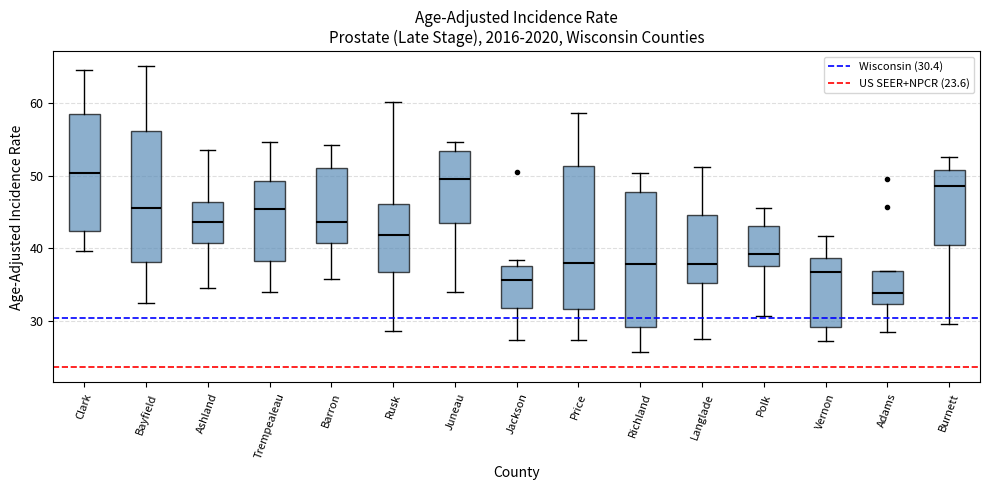

Reading left to right, read every box against the y-axis: the position of its median line, the range the box covers, and the ends of its whiskers. The values are not printed on the chart, so give them approximately, as read against the axis.

Clark: median 50, box 42 to 58, whiskers 40 to 65
Bayfield: median 46, box 38 to 56, whiskers 33 to 65
Ashland: median 44, box 41 to 46, whiskers 35 to 54
Trempealeau: median 45, box 38 to 49, whiskers 34 to 55
Barron: median 44, box 41 to 51, whiskers 36 to 54
Rusk: median 42, box 37 to 46, whiskers 29 to 60
Juneau: median 50, box 44 to 53, whiskers 34 to 55
Jackson: median 36, box 32 to 38, whiskers 27 to 38 (just above the box's upper edge)
Price: median 38, box 32 to 51, whiskers 27 to 59
Richland: median 38, box 29 to 48, whiskers 26 to 50
Langlade: median 38, box 35 to 45, whiskers 27 to 51
Polk: median 39, box 38 to 43, whiskers 31 to 46
Vernon: median 37, box 29 to 39, whiskers 27 to 42
Adams: median 34, box 32 to 37, whiskers 28 to 37
Burnett: median 49, box 40 to 51, whiskers 30 to 53